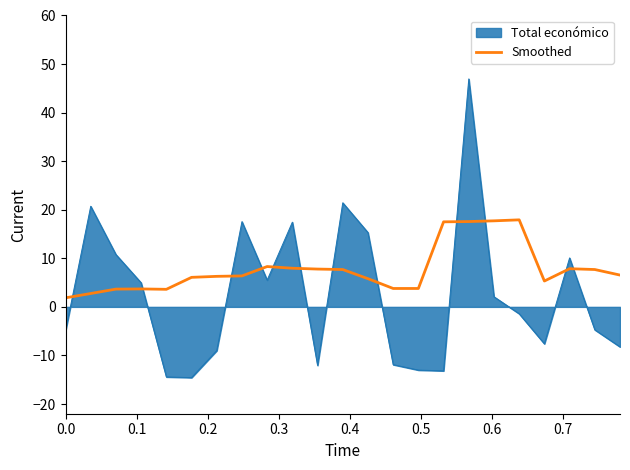

Count the number of categories in the chart.

23